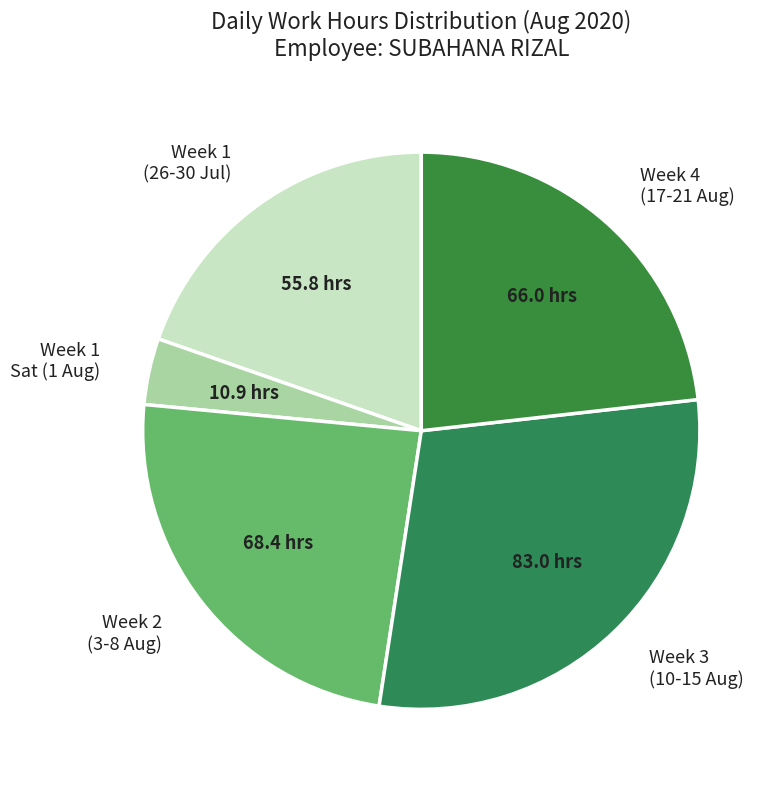

How many segments does this pie chart have?

5